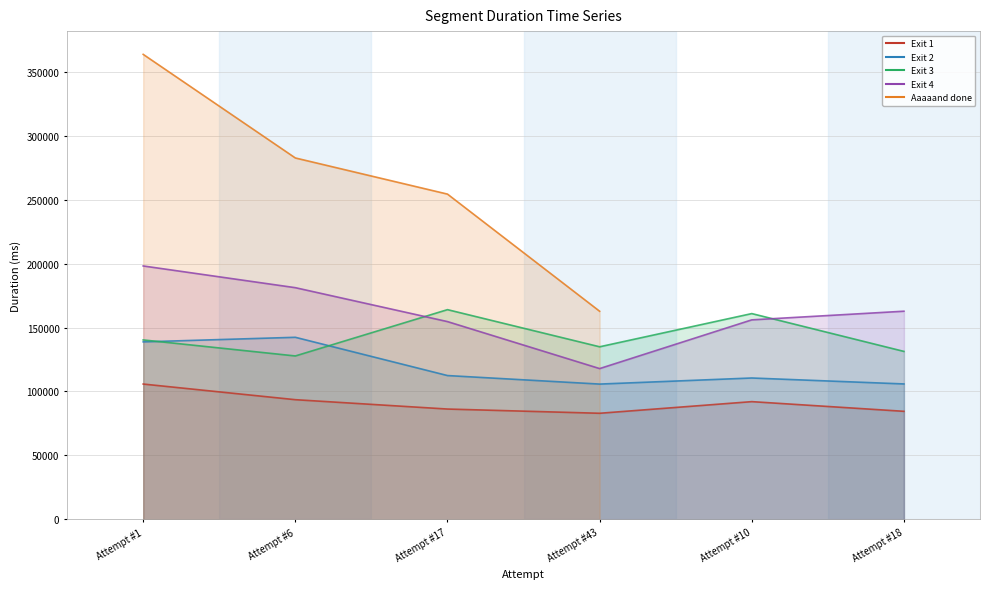

Does the chart display data point markers on the line(s)?

No